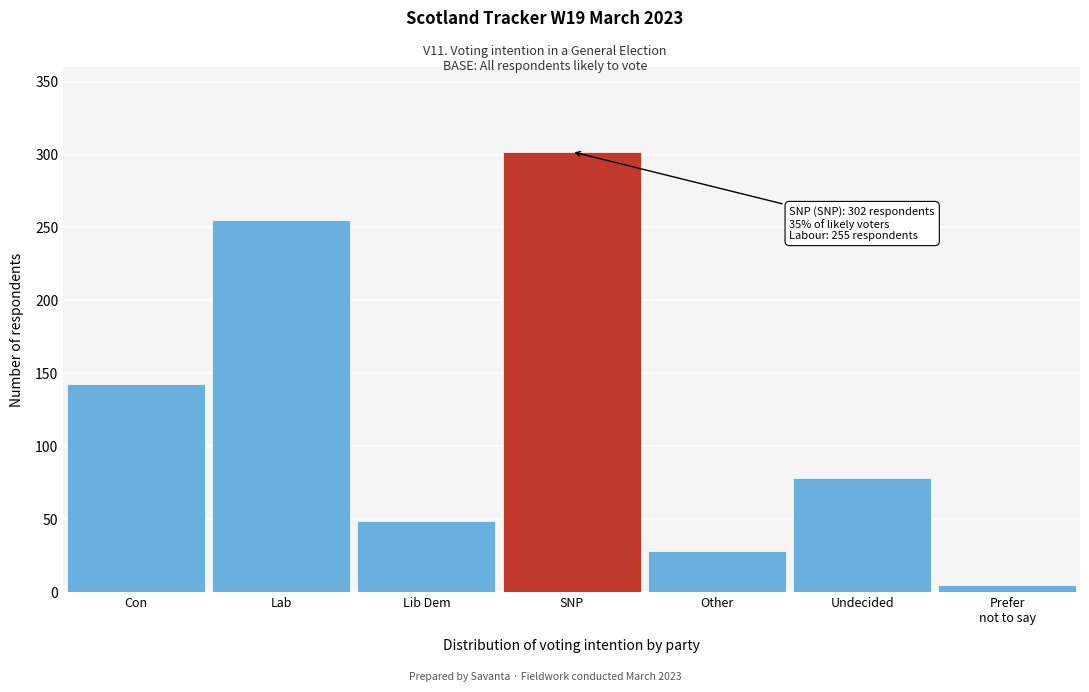

Reading left to right, extract all data points from this chart.

143	255	49	302	28	78	5